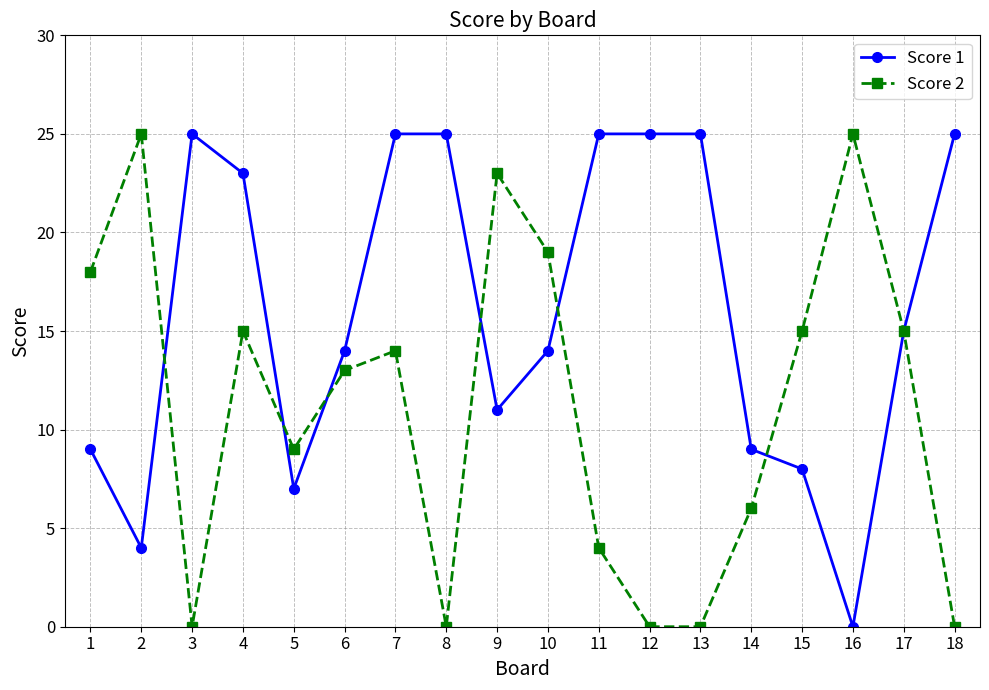

What is the greatest value displayed?

25